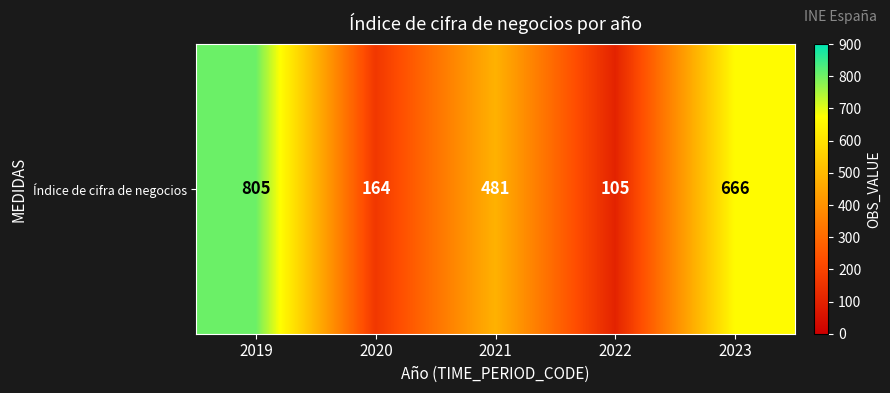

Where does the data first go above 481?

2019